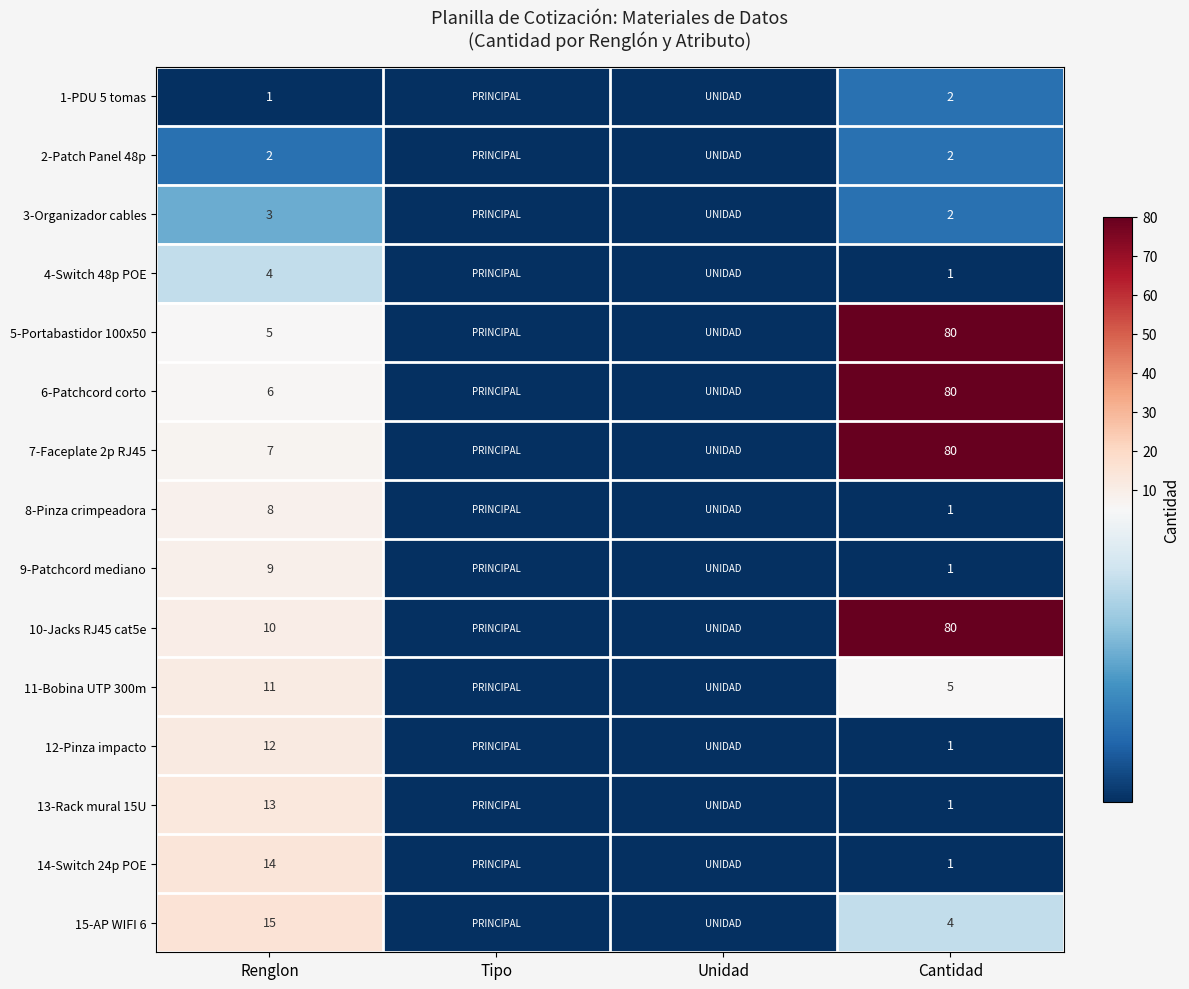

What is the spread (max minus min) of values at Renglon?

14